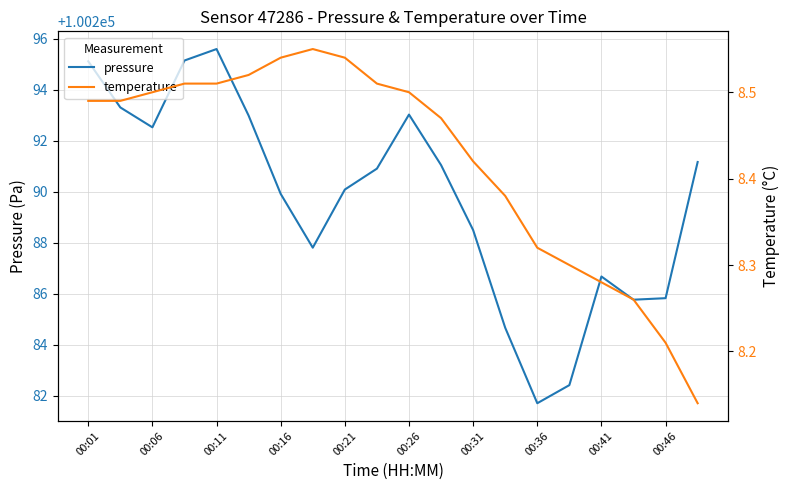

What is the lowest value of the pressure series?

100281.7